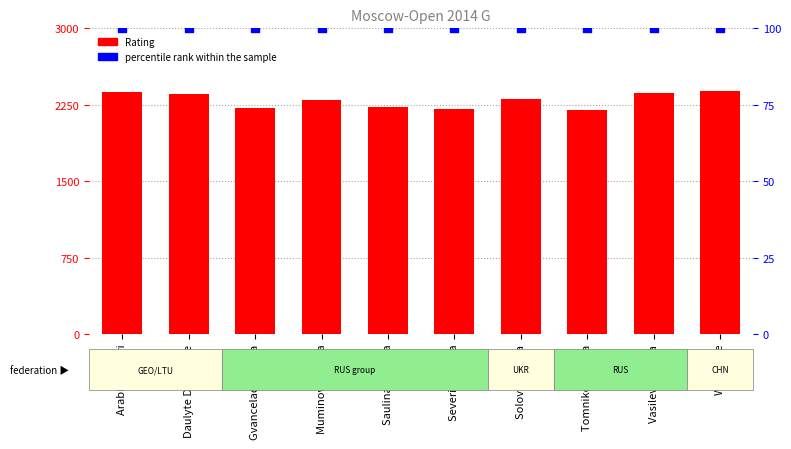

Which series reaches the maximum Y coordinate?

Rating